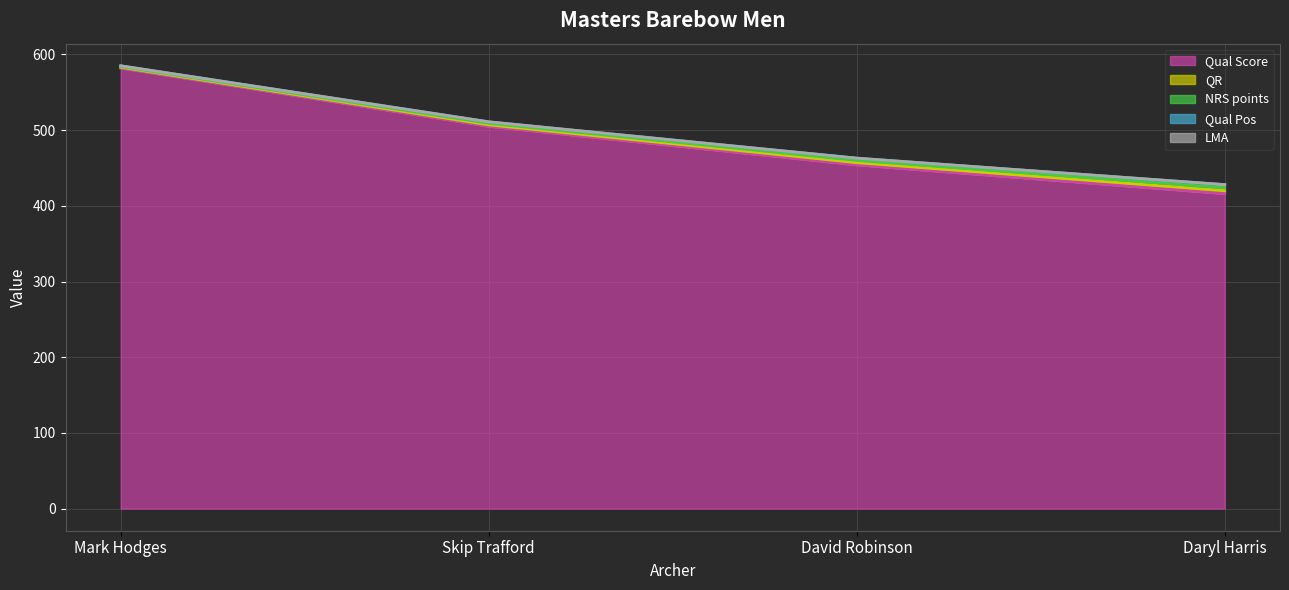

True or false: NRS points has more than 0 points higher than both neighbors.

False